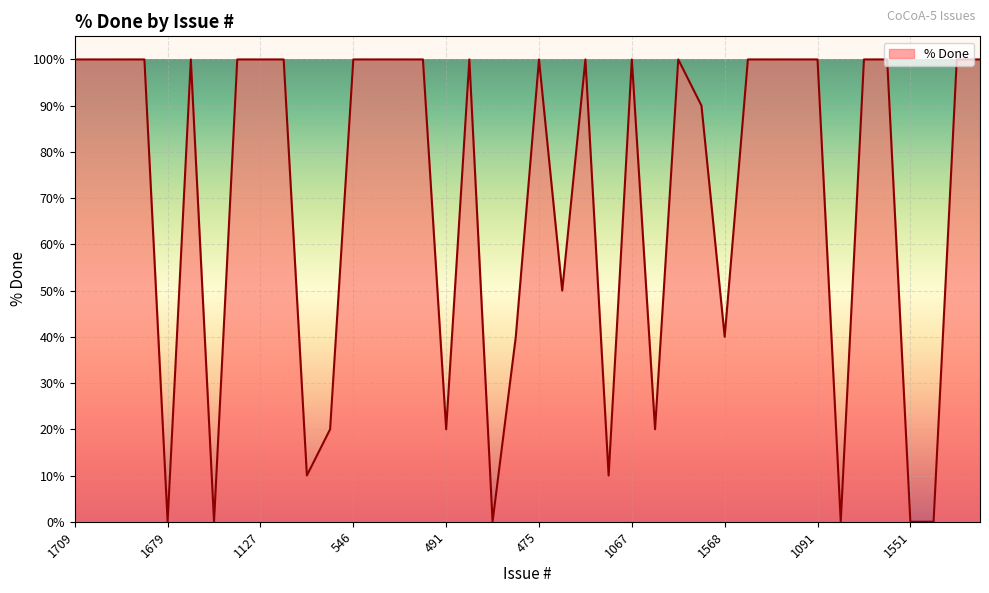

What is the greatest value displayed?

100